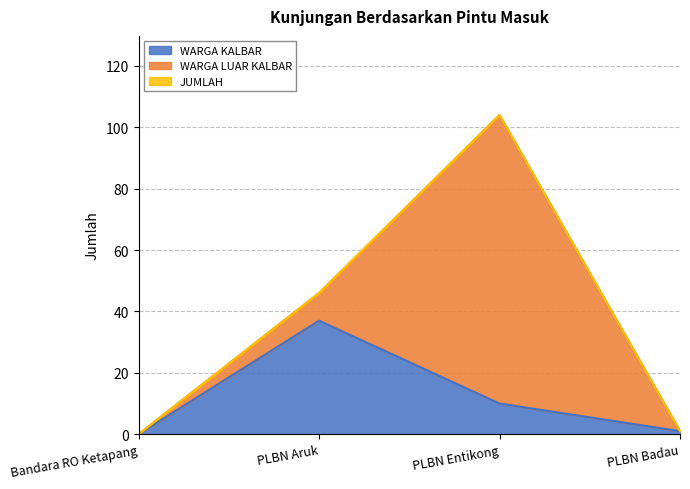

What is the maximum value for WARGA KALBAR?

37